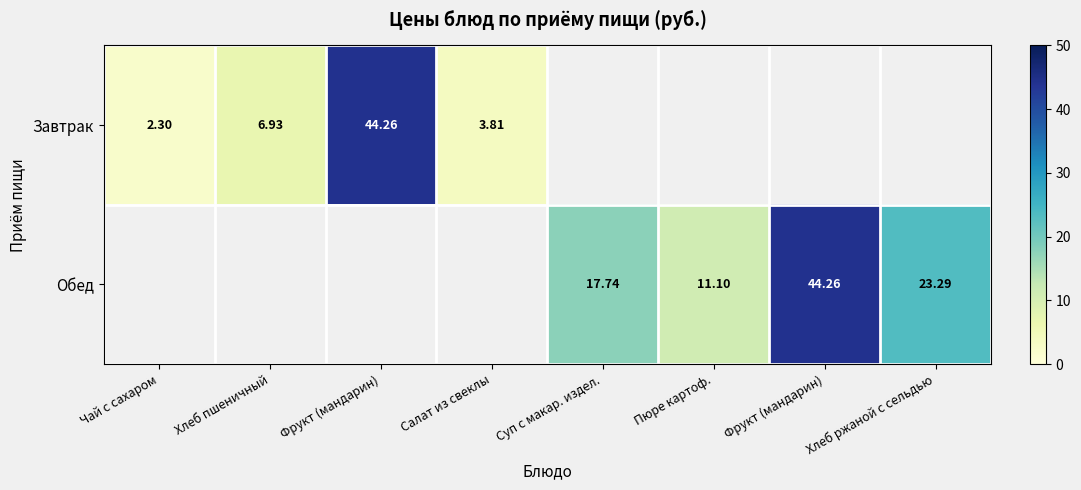

Rank the categories by Обед value from highest to lowest.

Фрукт (мандарин), Хлеб ржаной с сельдью, Суп с макар. издел., Пюре картоф., Чай с сахаром, Хлеб пшеничный, Фрукт (мандарин), Салат из свеклы